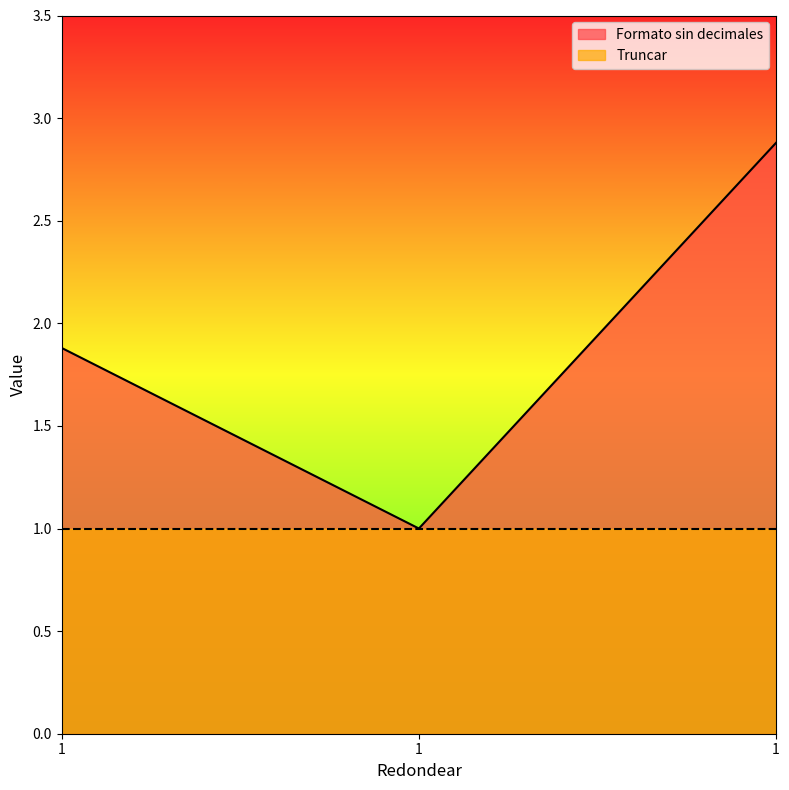

What is the difference between the maximum and second lowest values?

1.0